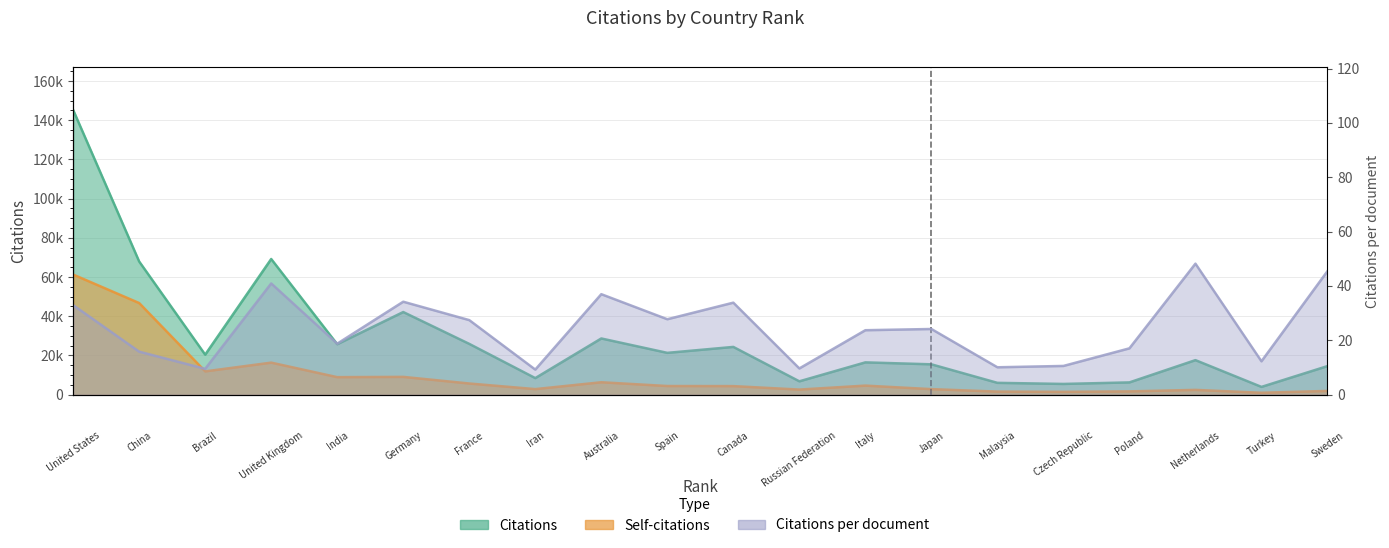

List the series in order of their overall mean, lowest first.

Citations per document, Self-citations, Citations